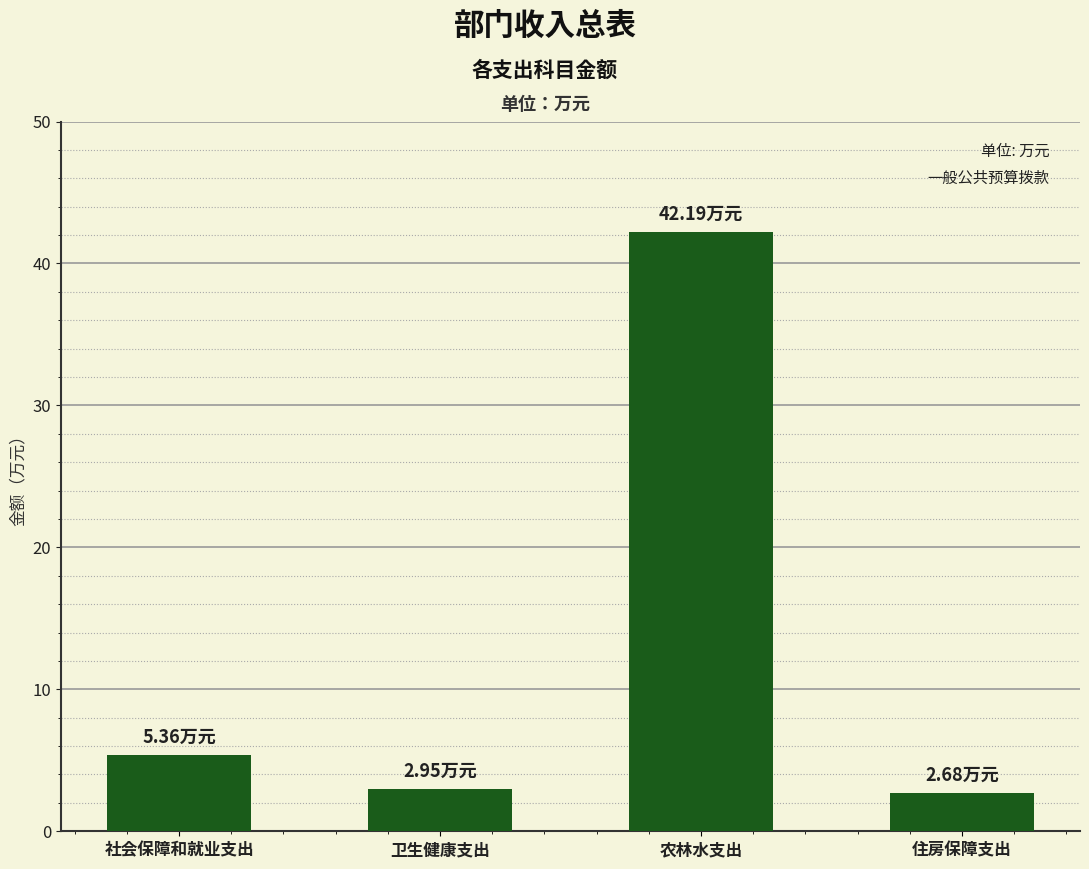

What is the sum of all values?

53.2